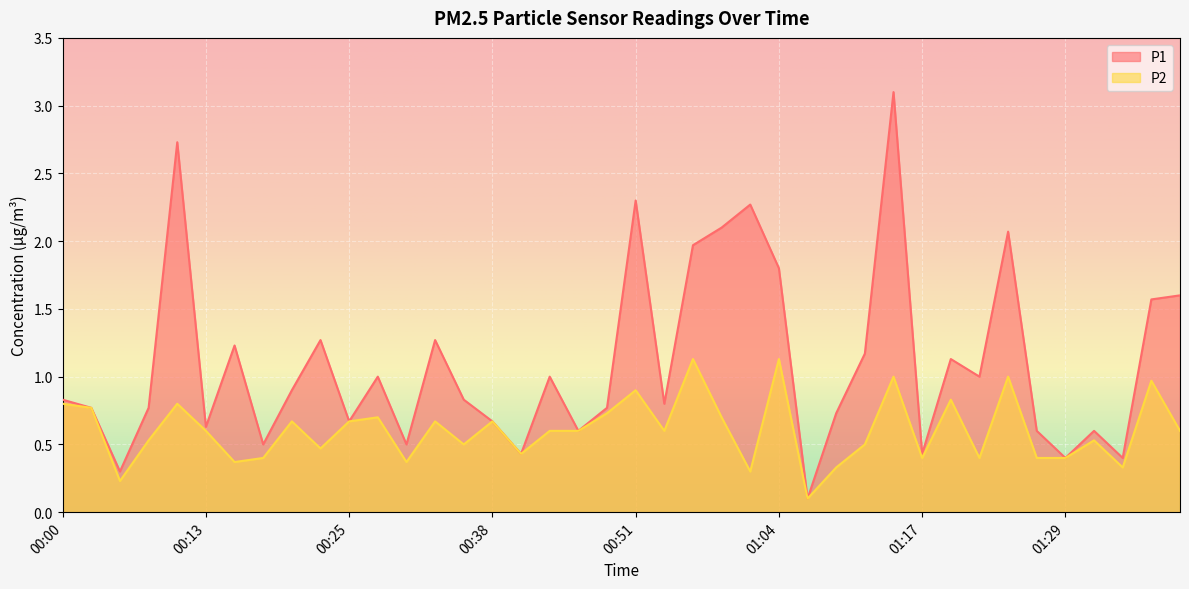

Reading left to right, extract all data points from this chart.

P1: 00:00=0.8	00:03=0.8	00:05=0.3	00:08=0.8	00:10=2.7	00:13=0.6	00:15=1.2	00:18=0.5	00:20=0.9	00:23=1.3	00:25=0.7	00:28=1.0	00:30=0.5	00:33=1.3	00:35=0.8	00:38=0.7	00:40=0.4	00:43=1.0	00:46=0.6	00:48=0.8	00:51=2.3	00:53=0.8	00:56=2.0	00:59=2.1	01:01=2.3	01:04=1.8	01:07=0.1	01:09=0.7	01:12=1.2	01:14=3.1	01:17=0.4	01:19=1.1	01:22=1.0	01:24=2.1	01:27=0.6	01:29=0.4	01:32=0.6	01:34=0.4	01:37=1.6	01:39=1.6
P2: 00:00=0.8	00:03=0.8	00:05=0.2	00:08=0.5	00:10=0.8	00:13=0.6	00:15=0.4	00:18=0.4	00:20=0.7	00:23=0.5	00:25=0.7	00:28=0.7	00:30=0.4	00:33=0.7	00:35=0.5	00:38=0.7	00:40=0.4	00:43=0.6	00:46=0.6	00:48=0.7	00:51=0.9	00:53=0.6	00:56=1.1	00:59=0.7	01:01=0.3	01:04=1.1	01:07=0.1	01:09=0.3	01:12=0.5	01:14=1.0	01:17=0.4	01:19=0.8	01:22=0.4	01:24=1.0	01:27=0.4	01:29=0.4	01:32=0.5	01:34=0.3	01:37=1.0	01:39=0.6